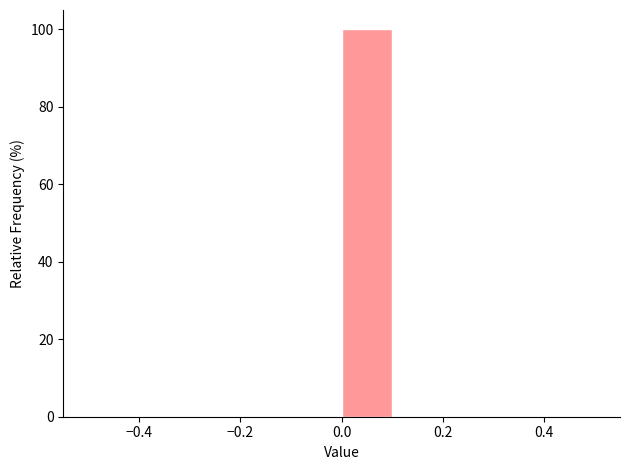

Reading left to right, transcribe this chart: for each bar, give the range it covers on the x-axis and its height. The values are not printed on the chart, so give them approximately, as read against the axis.

-0.5 to -0.4: 0
-0.4 to -0.3: 0
-0.3 to -0.2: 0
-0.2 to -0.1: 0
-0.1 to 0.0: 0
0.0 to 0.1: 100
0.1 to 0.2: 0
0.2 to 0.3: 0
0.3 to 0.4: 0
0.4 to 0.5: 0